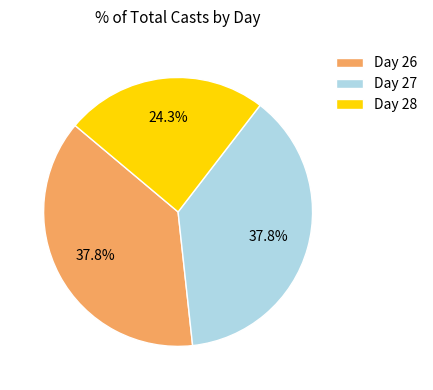

Which category has the smallest portion of the pie?

Day 28